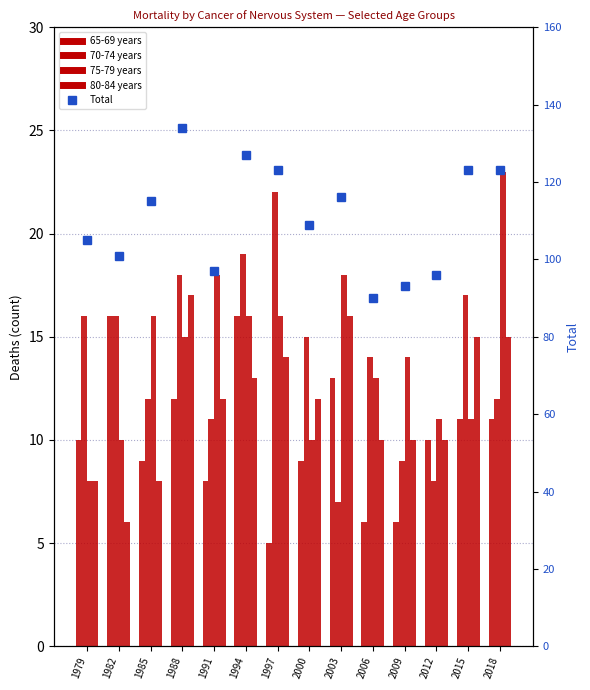

What is the highest value of the 80-84 years series?

17